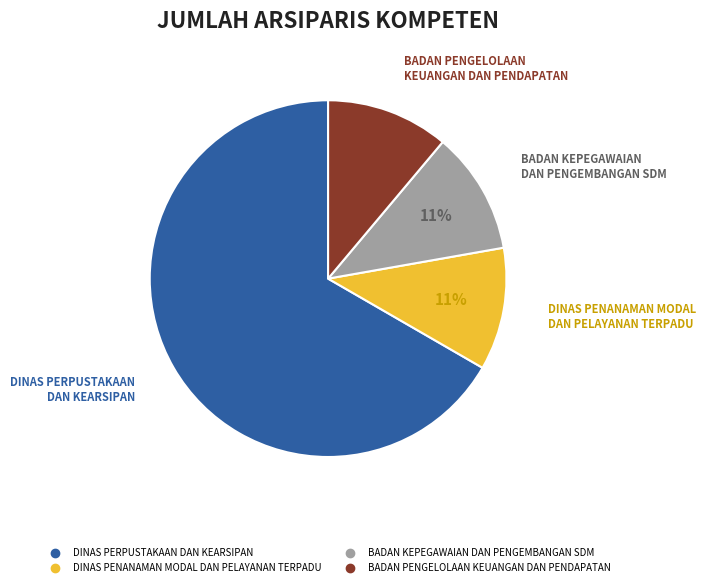

Is the sum of BADAN PENGELOLAAN KEUANGAN DAN PENDAPATAN and DINAS PERPUSTAKAAN DAN KEARSIPAN greater than half?

Yes